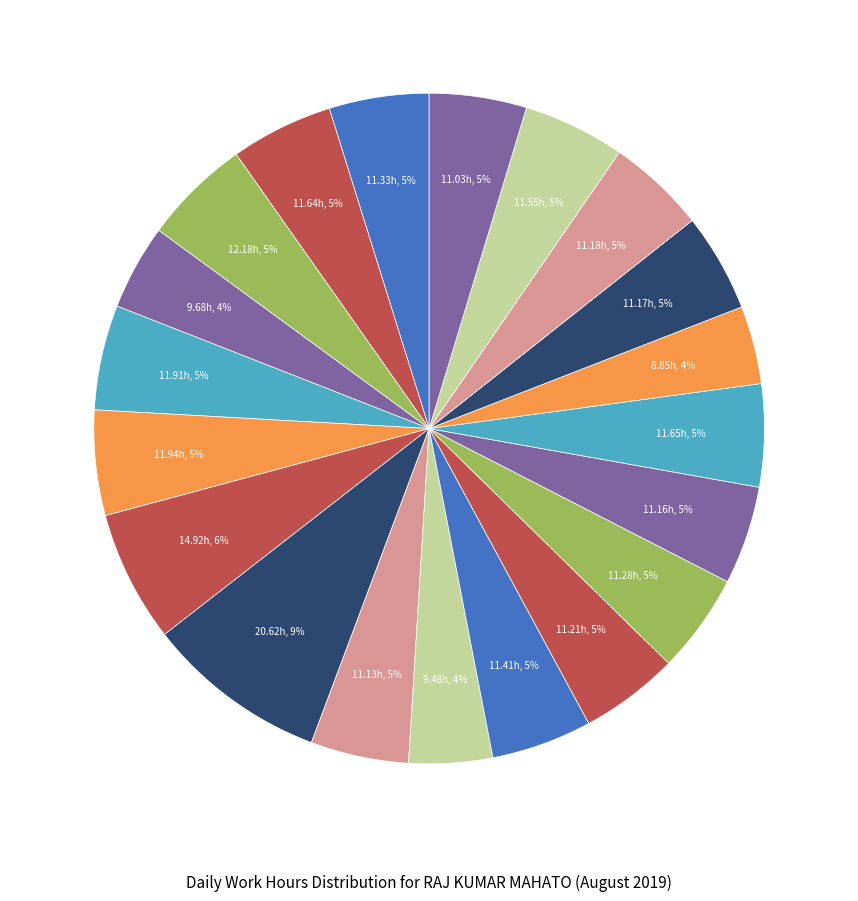

Is there a majority slice in this chart?

No